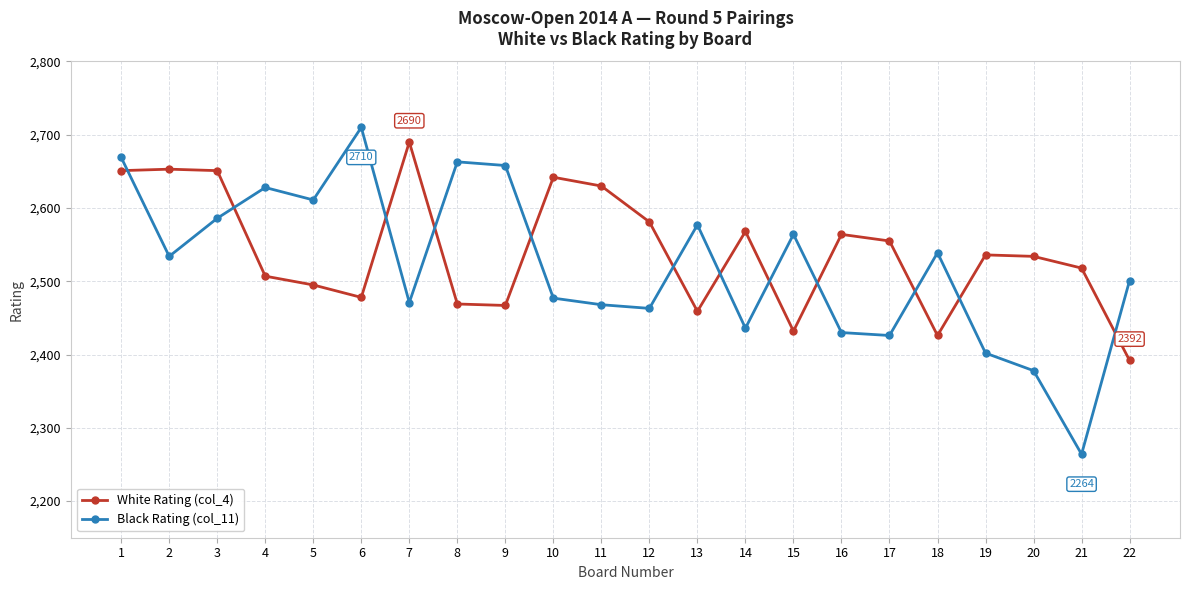

Where is the first local minimum for Black Rating (col_11)?

2